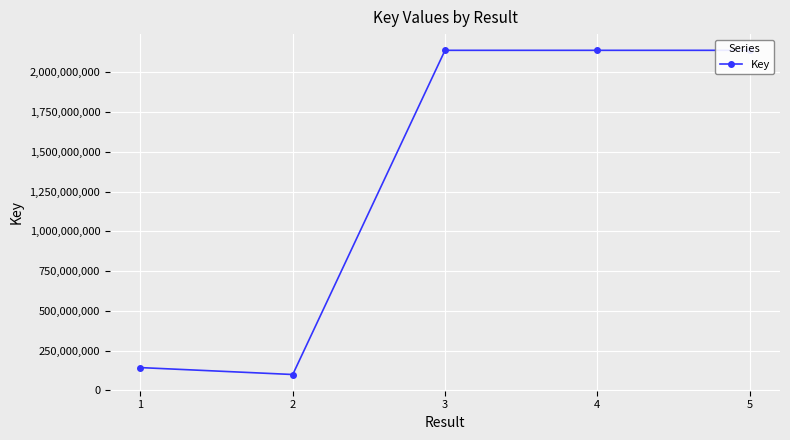

The value at 5 is 2137662283. True or false?

True